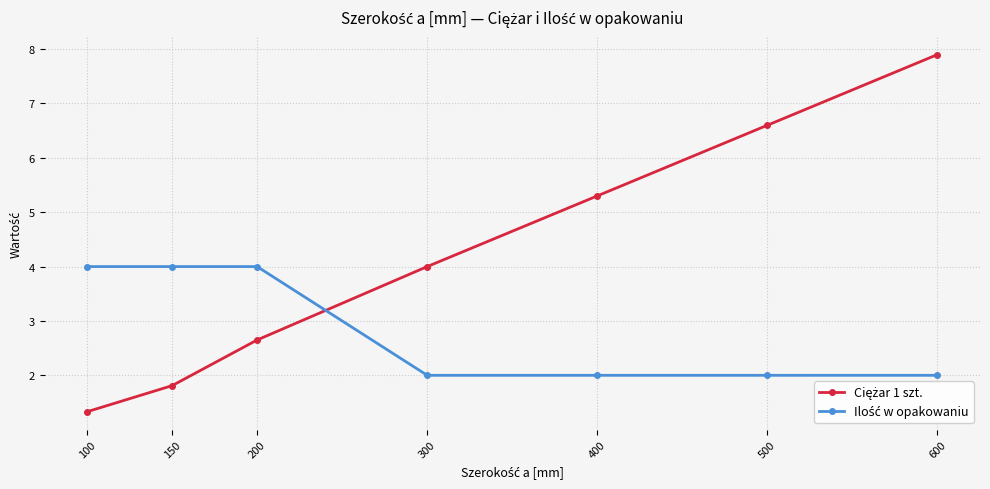

Does the chart have visible grid lines?

Yes